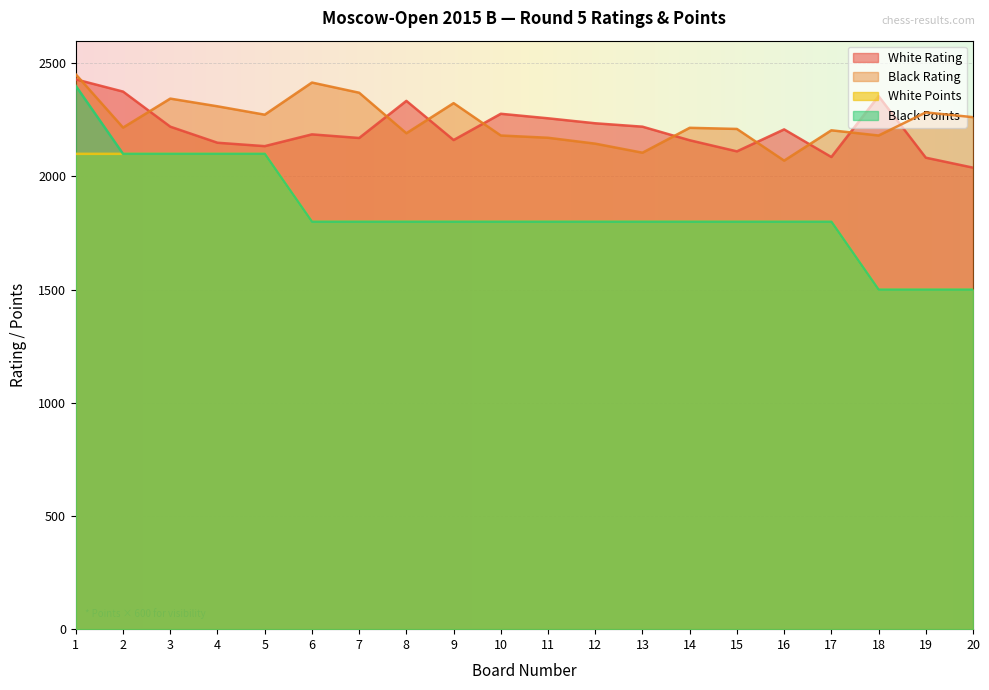

What is the sum of all Black Rating values?

44921